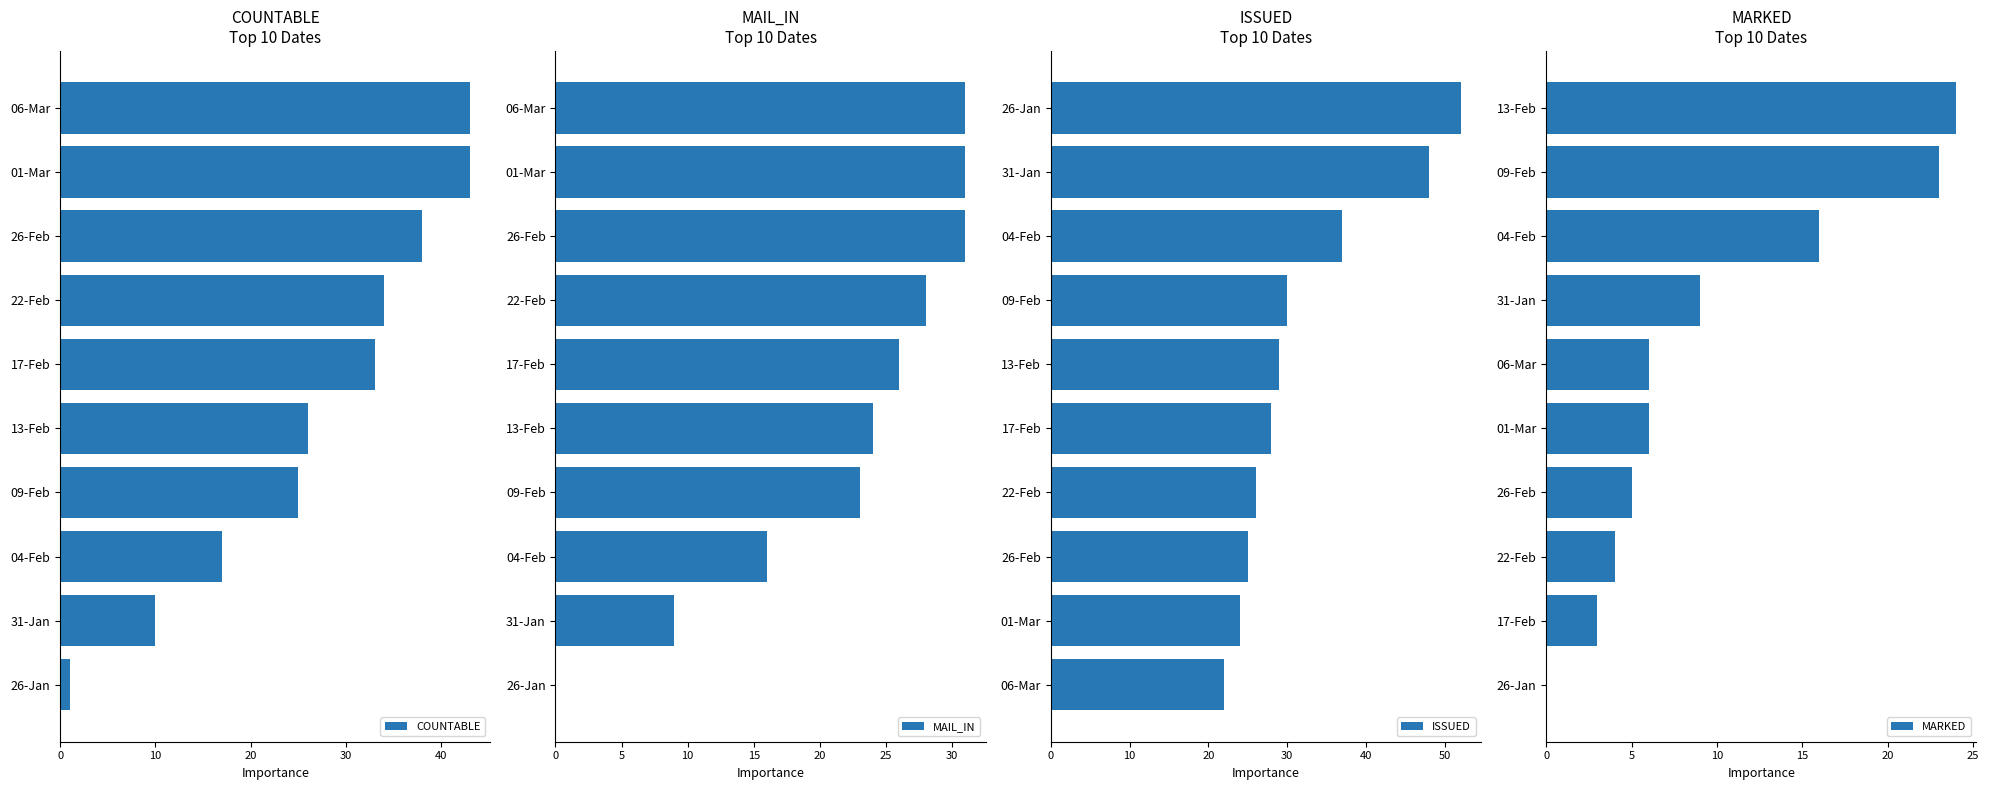

What is the difference between the maximum and second lowest values in the COUNTABLE series?

33